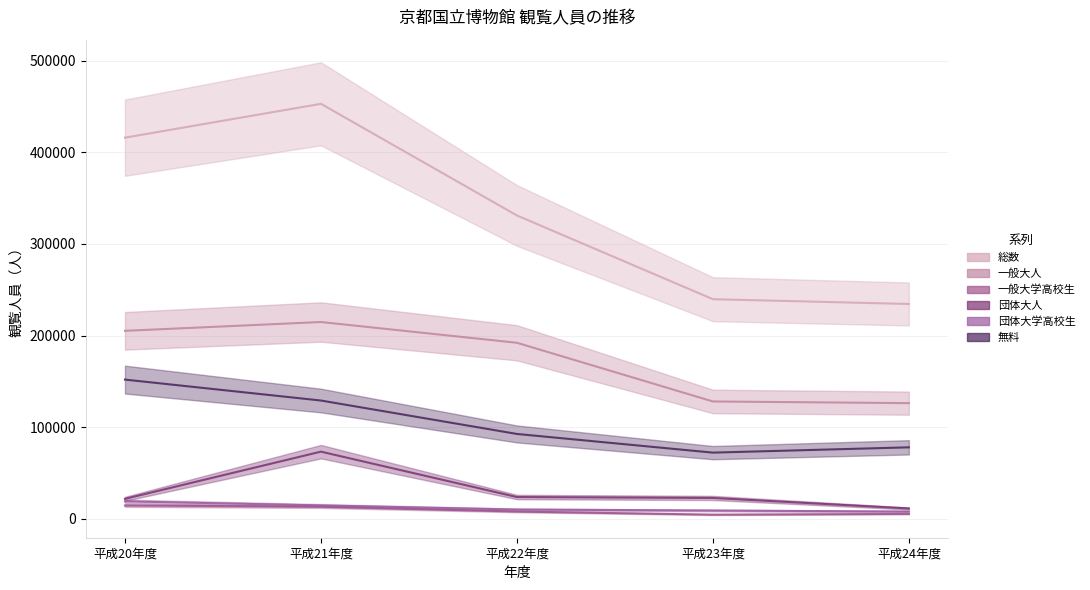

Reading left to right, extract all data points from this chart.

総数: 平成20年度=416001	平成21年度=452920	平成22年度=331131	平成23年度=239767	平成24年度=234540
一般大人: 平成20年度=205251	平成21年度=214859	平成22年度=192226	平成23年度=128194	平成24年度=126354
一般大学高校生: 平成20年度=14667	平成21年度=13350	平成22年度=8085	平成23年度=4696	平成24年度=5519
団体大人: 平成20年度=21955	平成21年度=73424	平成22年度=23921	平成23年度=22920	平成24年度=11443
団体大学高校生: 平成20年度=19228	平成21年度=14777	平成22年度=10301	平成23年度=9216	平成24年度=8051
無料: 平成20年度=152042	平成21年度=129213	平成22年度=92742	平成23年度=72366	平成24年度=78151